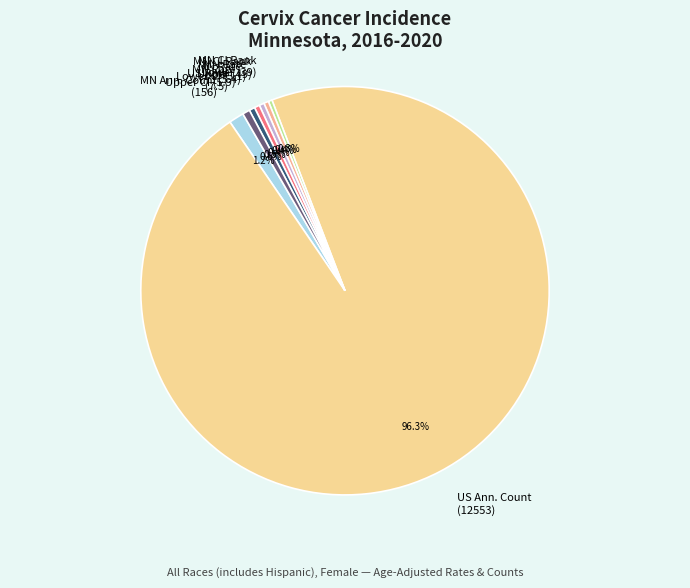

Which has a higher value, MN Ann. Count (156) or MN CI Rank Upper (49)?

MN Ann. Count (156)